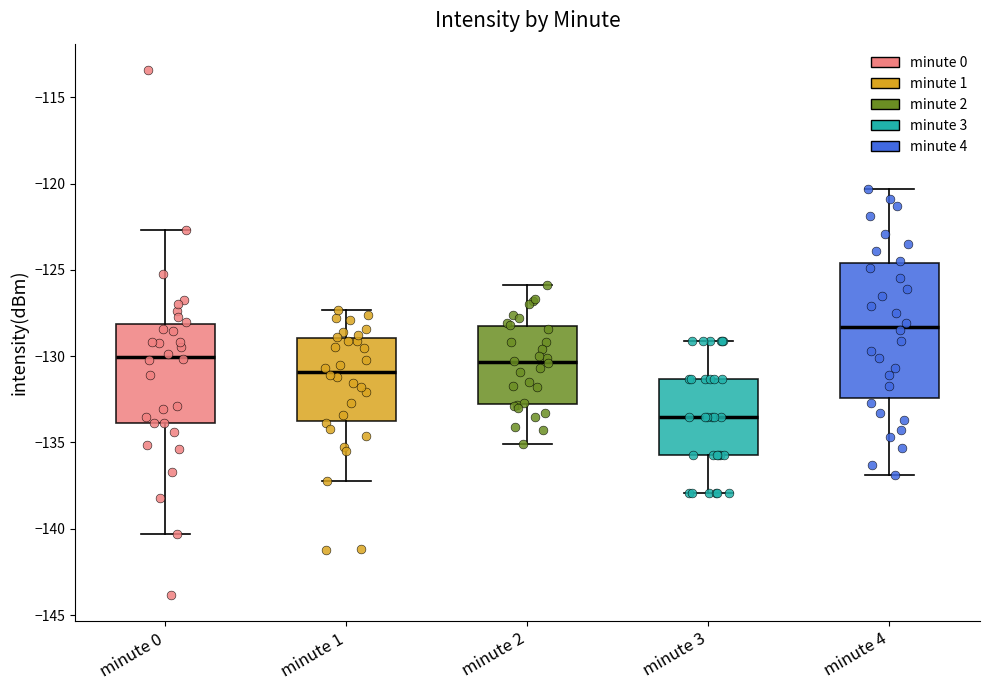

Reading left to right, transcribe this box plot: for each box, give where its median line is, the range the box spans, and where its two whiskers end, as read against the y-axis. The values are not printed on the chart, so give them approximately, as read against the axis.

minute 0: median -130.0, box -134.0 to -128.0, whiskers -140.5 to -122.5
minute 1: median -131.0, box -134.0 to -129.0, whiskers -137.0 to -127.5
minute 2: median -130.5, box -133.0 to -128.0, whiskers -135.0 to -126.0
minute 3: median -133.5, box -135.5 to -131.5, whiskers -138.0 to -129.0
minute 4: median -128.5, box -132.5 to -124.5, whiskers -137.0 to -120.5